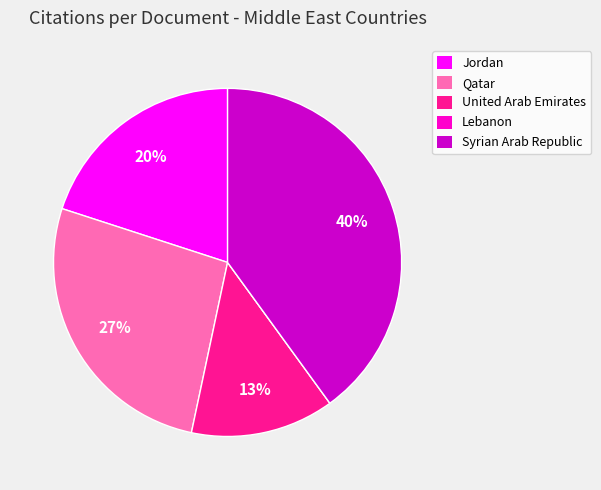

What percentage is the Syrian Arab Republic slice, to the nearest percent?

40%